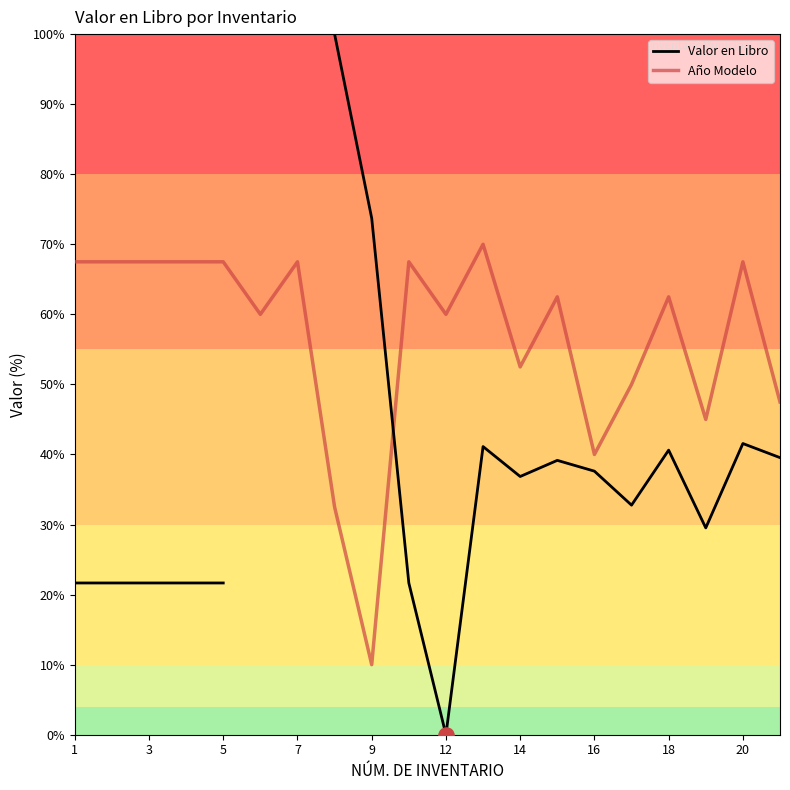

Which series contains the lowest Y value?

Valor en Libro